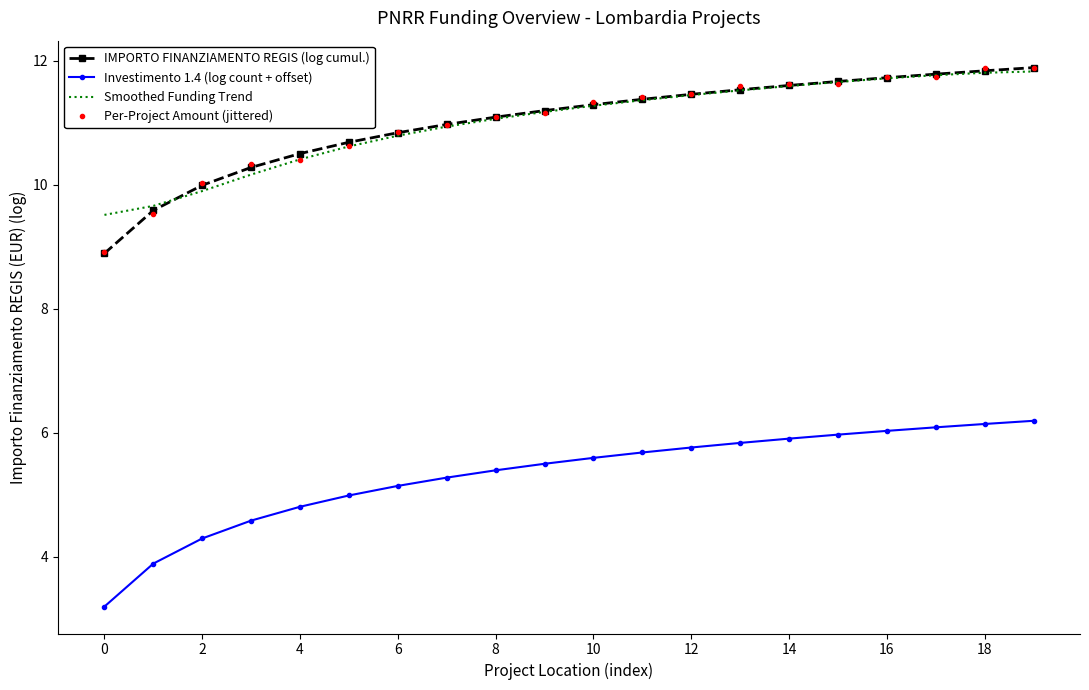

True or false: Investimento 1.4 (log count + offset) and IMPORTO FINANZIAMENTO REGIS (log cumul.) cross at least once.

False